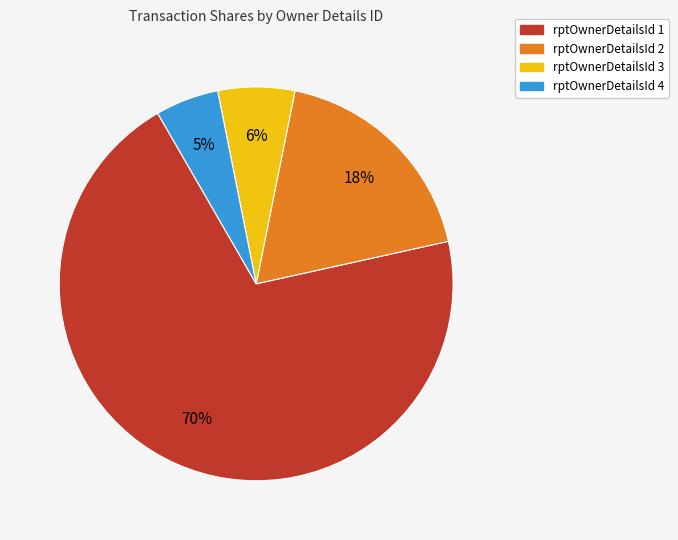

Combined, do rptOwnerDetailsId 4 and rptOwnerDetailsId 1 account for over 50%?

Yes